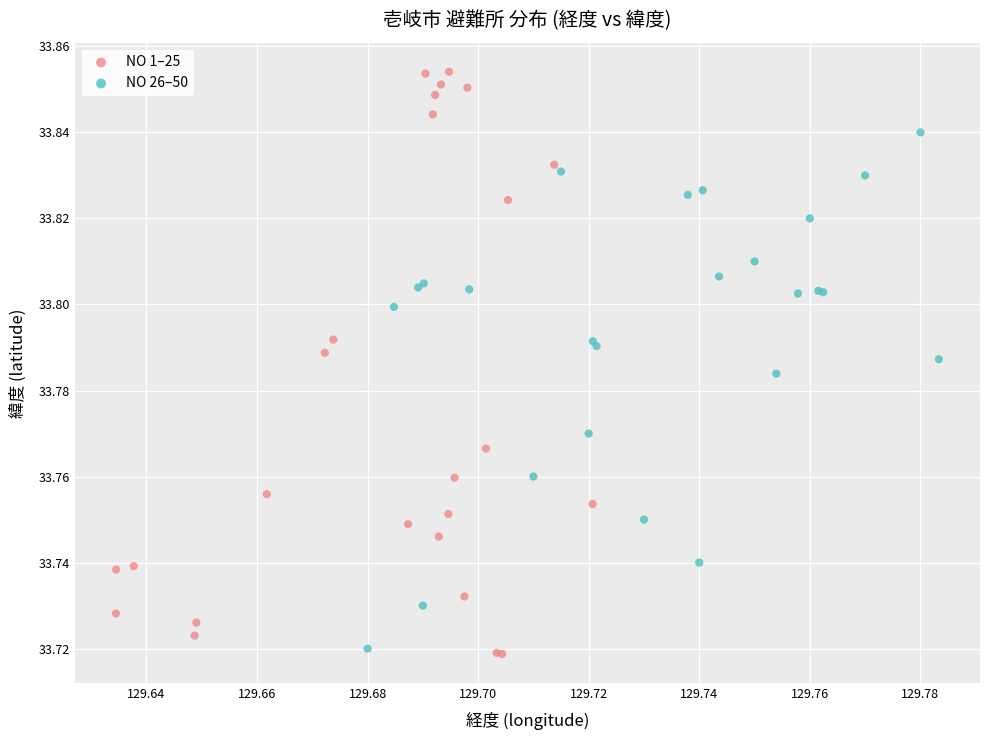

Which series contains the lowest Y value?

NO 1–25